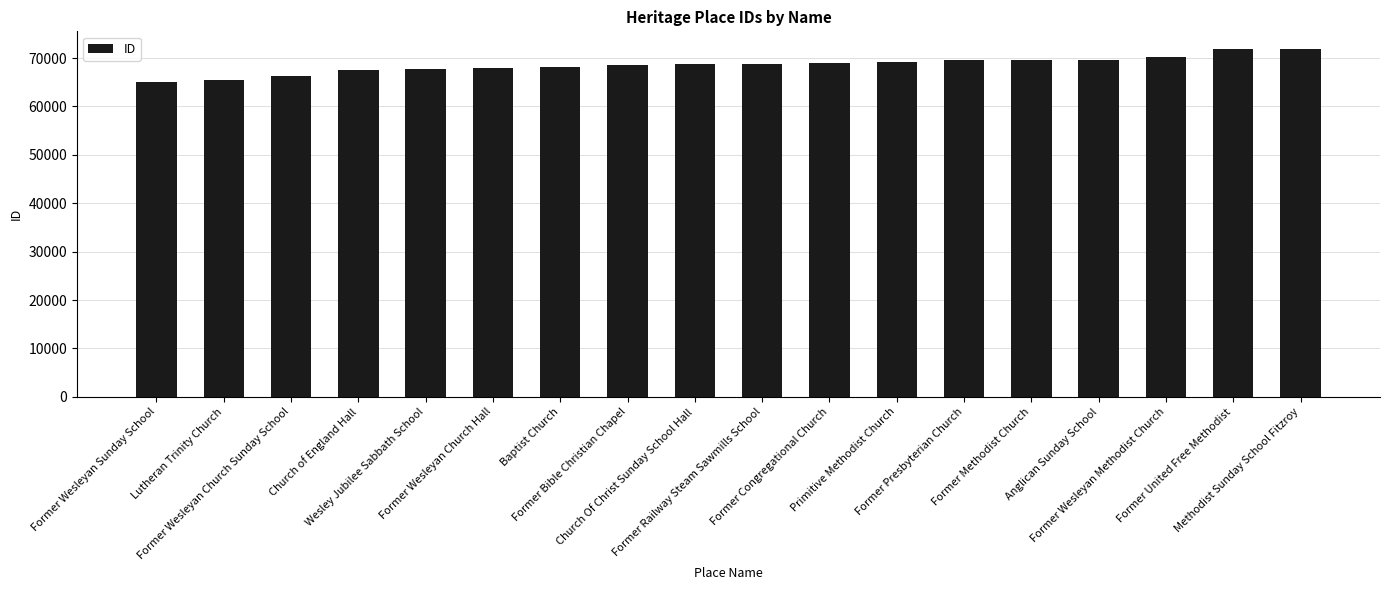

What is the minimum value shown in the chart?

65148